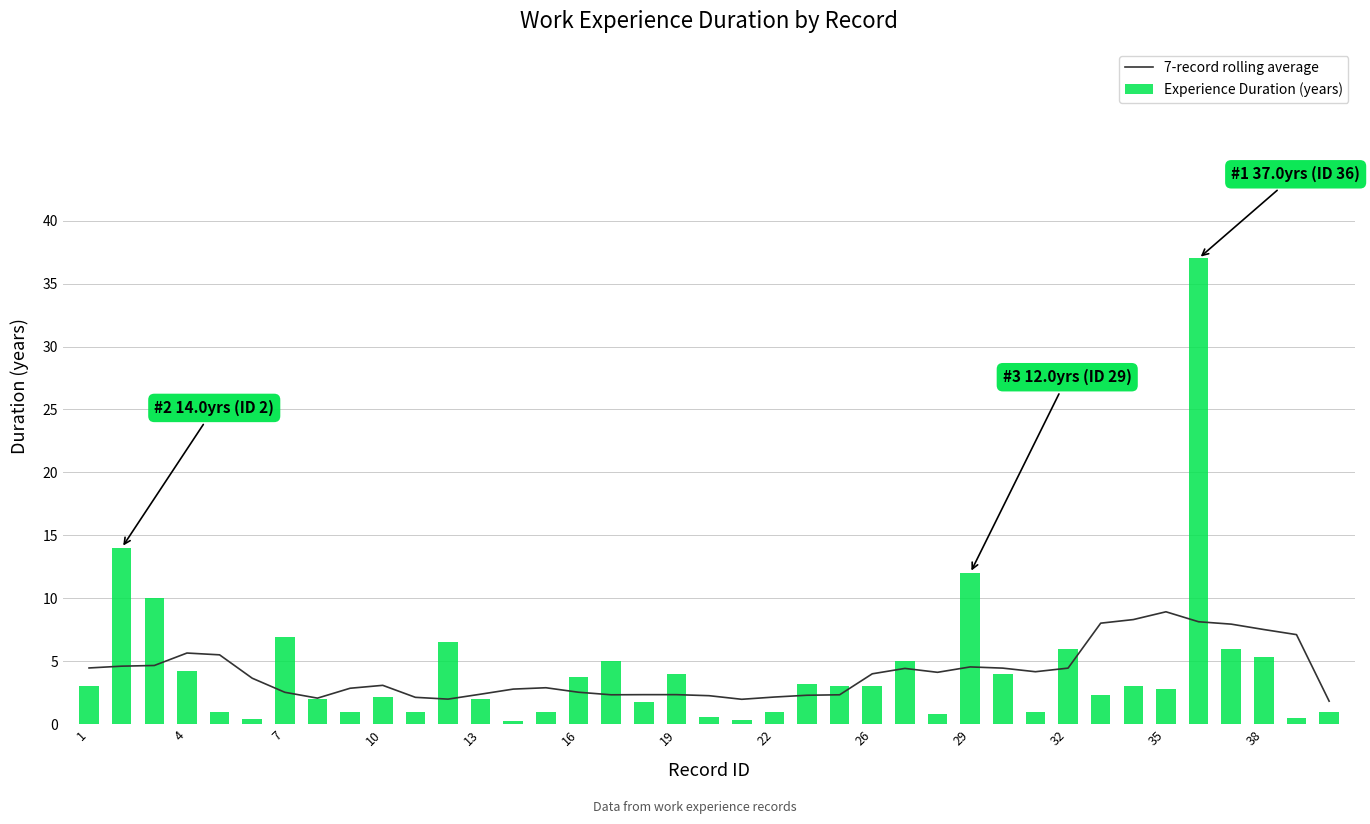

The 7-record rolling average series shows 2.3 at 19. True or false?

True